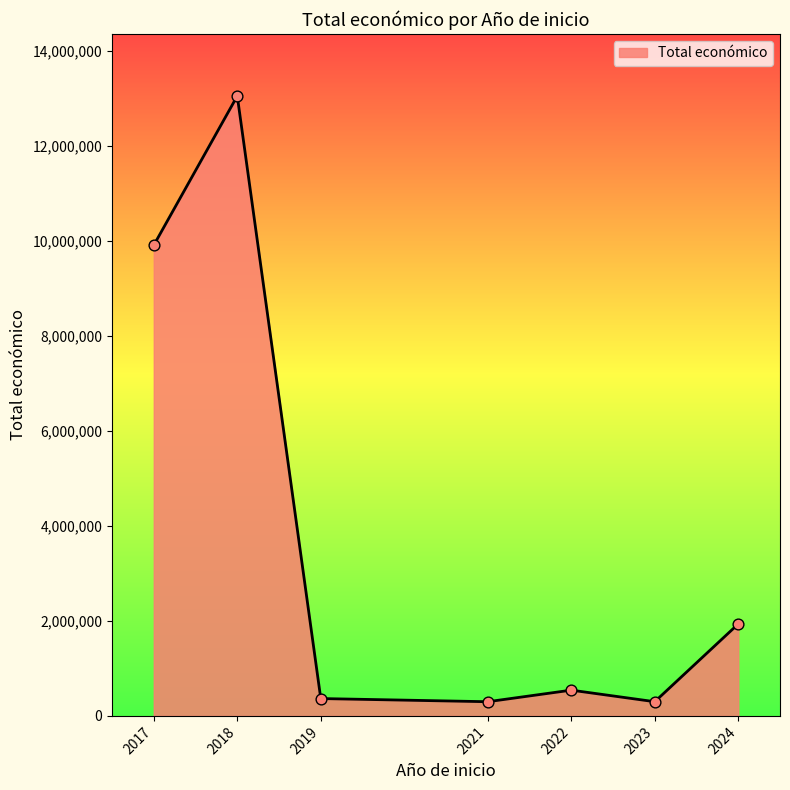

Approximately how many times larger is the value at 2022 compared to 2021?

1.8